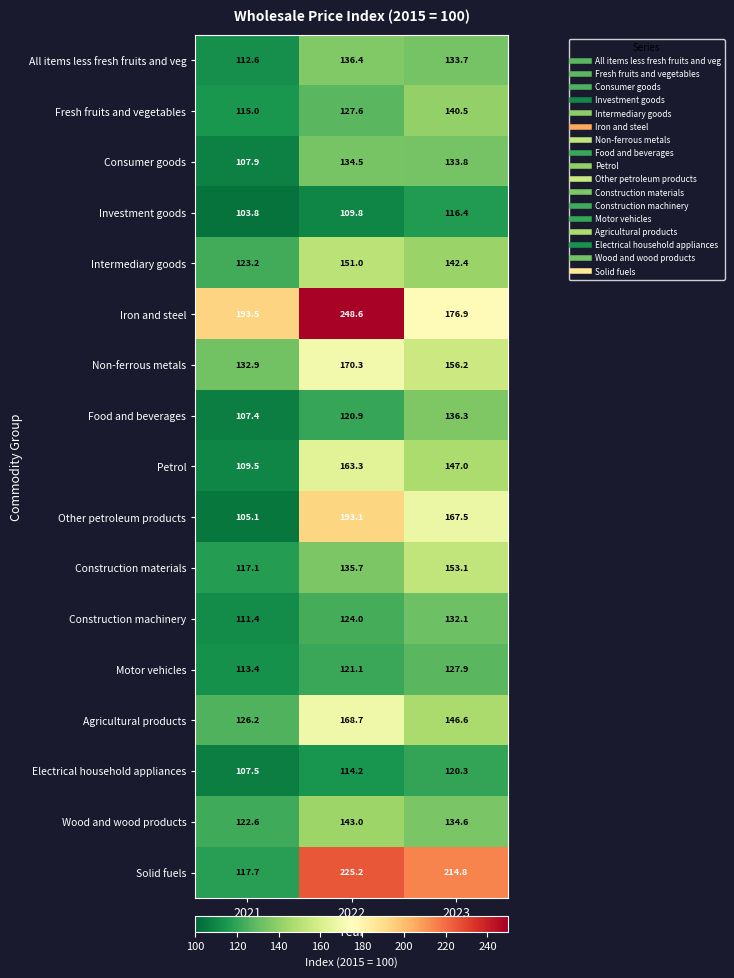

What is the minimum value shown in the chart?

103.8